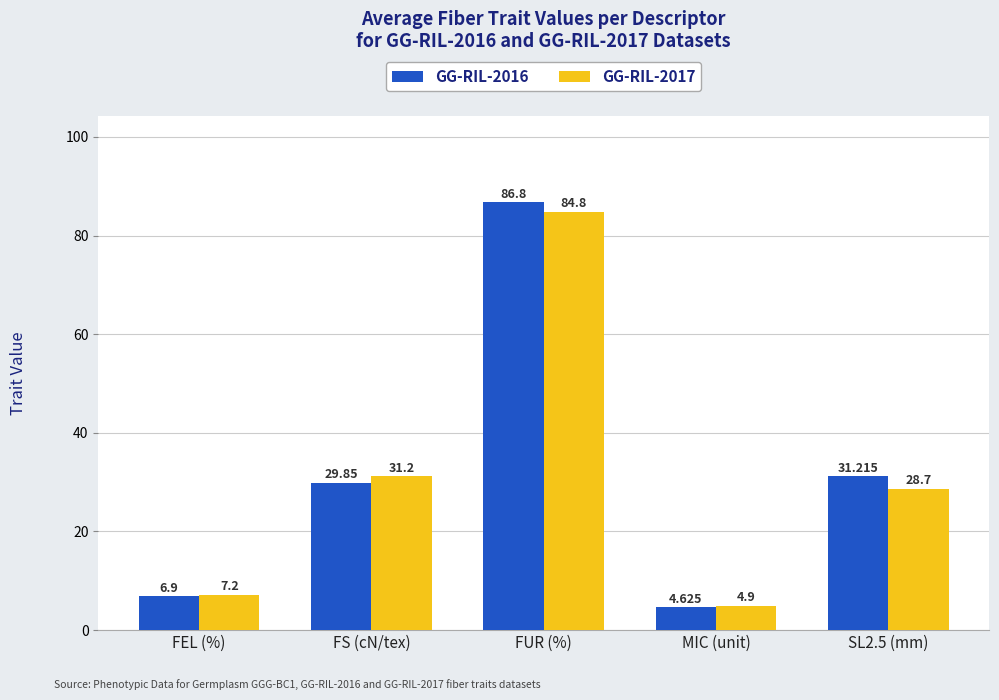

What are all the series names shown in the legend?

GG-RIL-2016, GG-RIL-2017